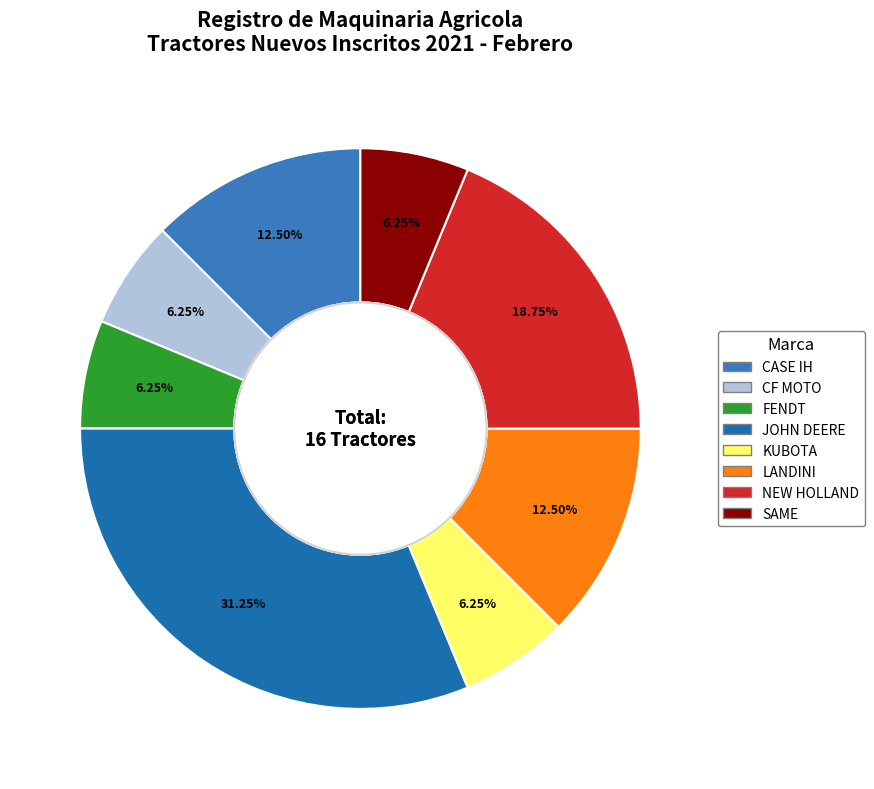

Which slice is the smallest?

CF MOTO